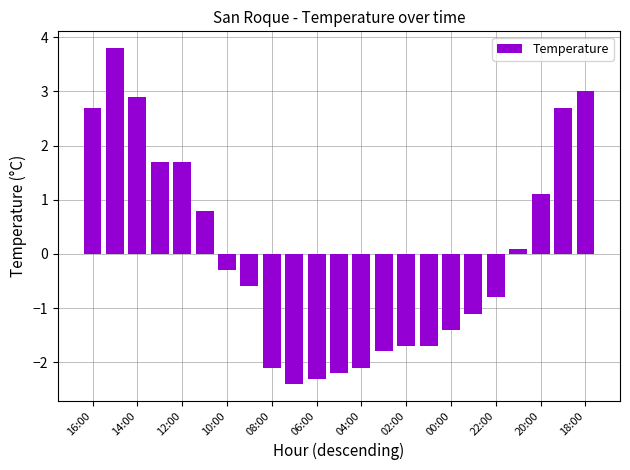

What is the minimum value shown in the chart?

-2.4